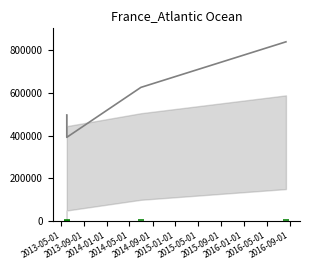

List the series in order of their peak value, highest first.

WoRMS ID, bar count